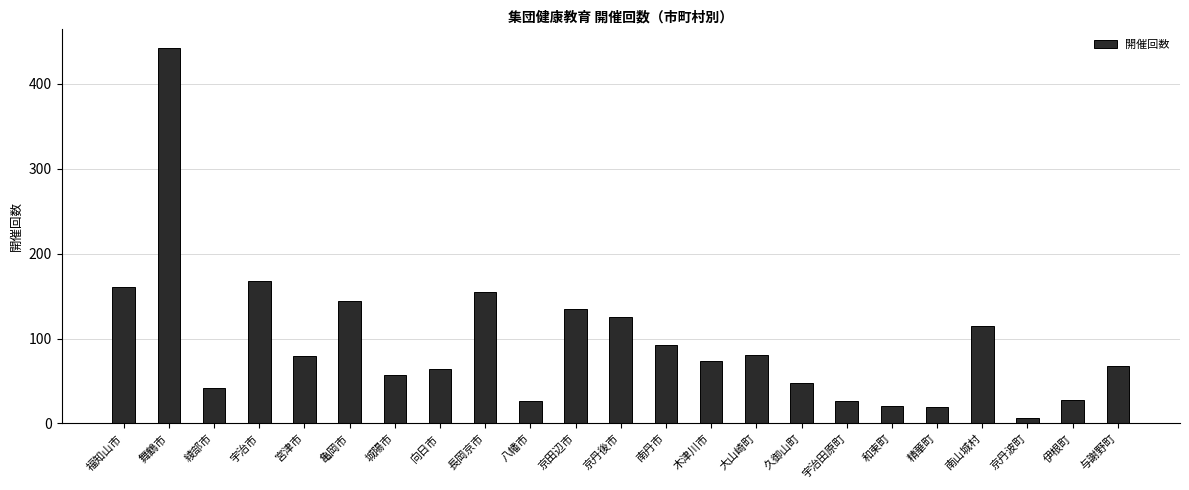

What is the sum of the values at 精華町 and 亀岡市?

163